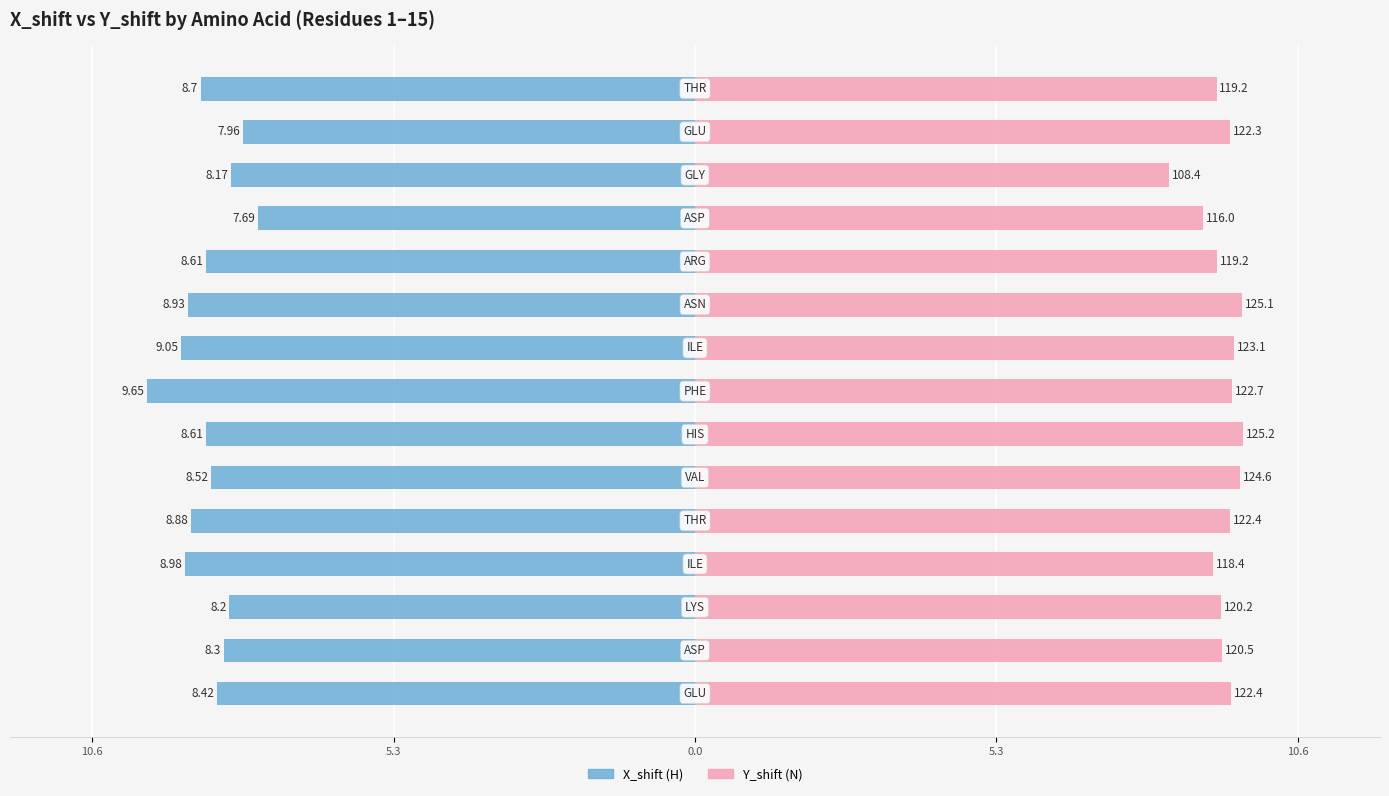

True or false: X_shift has a value of -5.3 at 7.

False